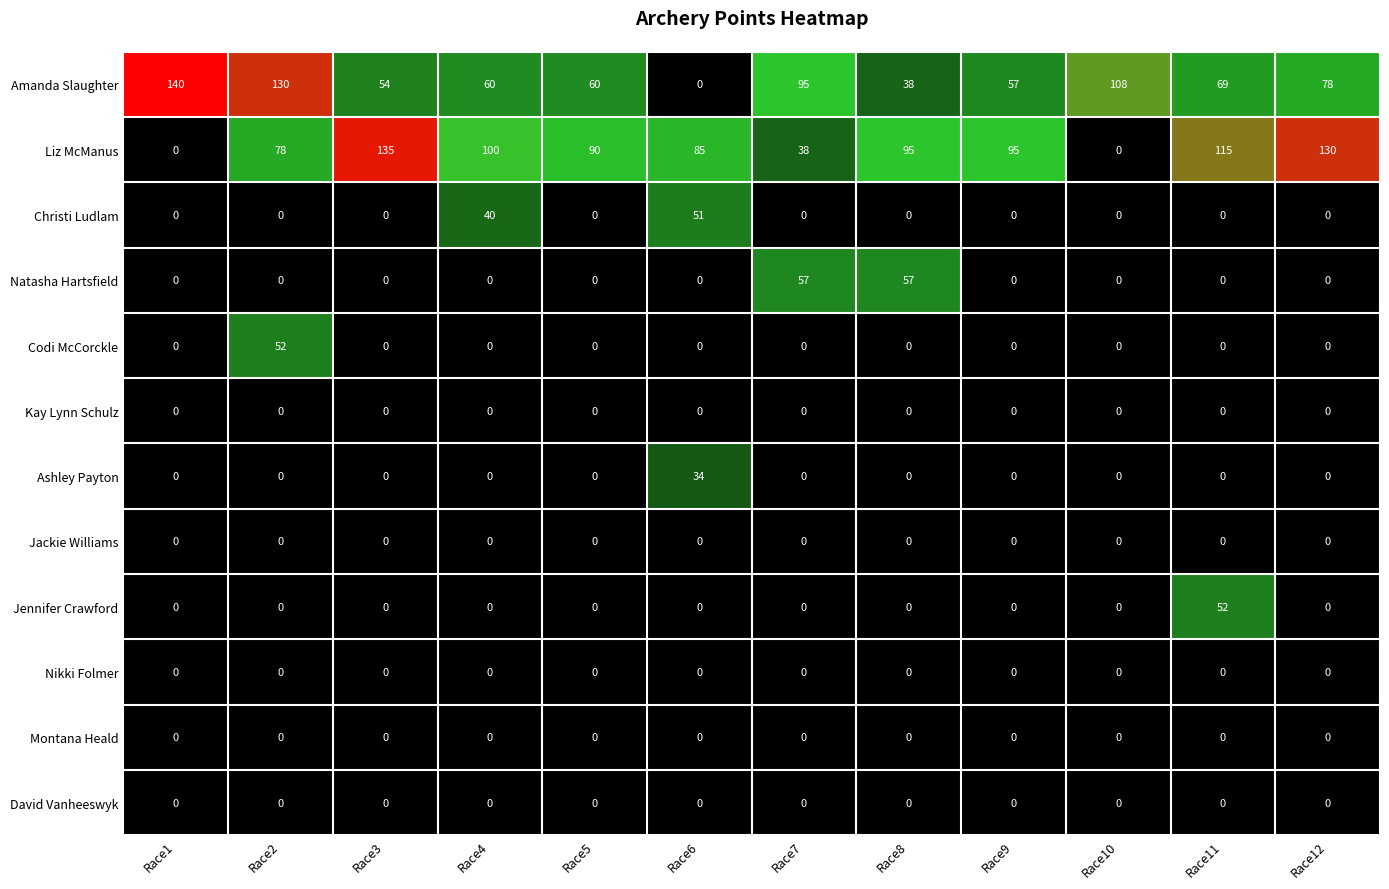

Which series changed the most between Race1 and Race2?

Liz McManus